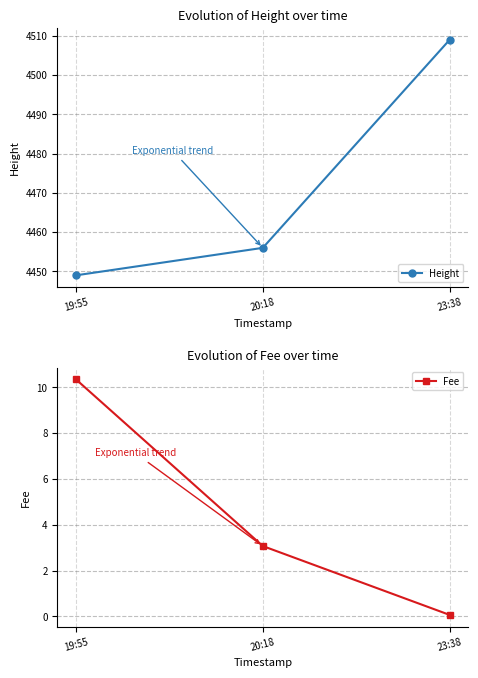

Does the chart have visible grid lines?

Yes